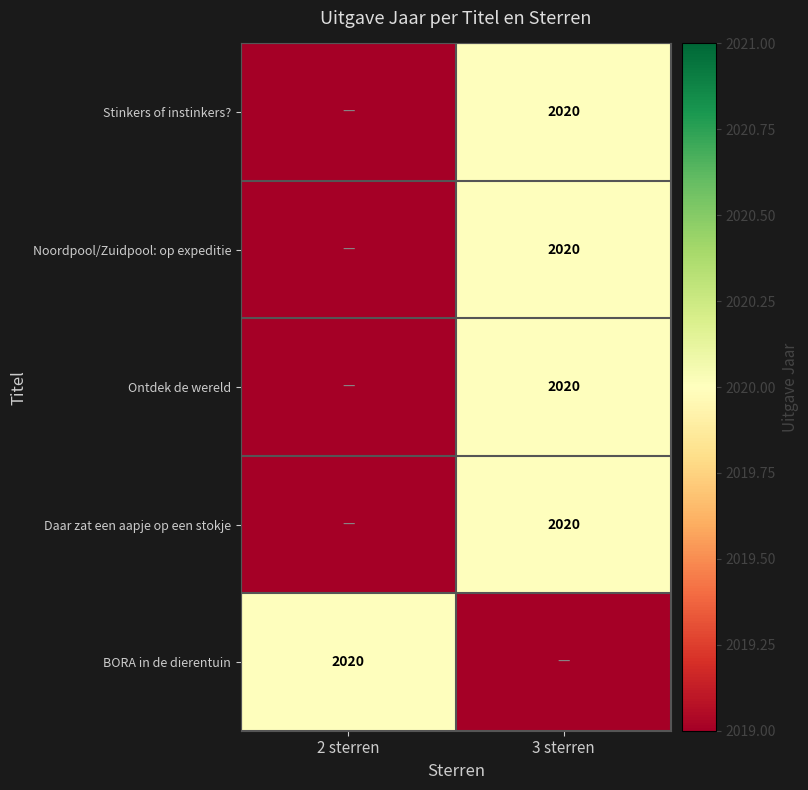

How many series are shown in this chart?

5